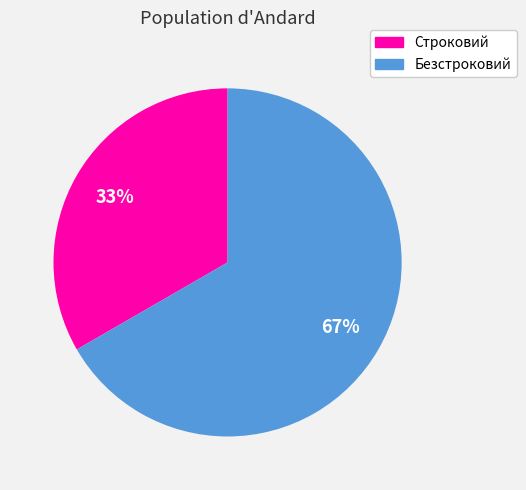

Count the number of slices in the pie.

2